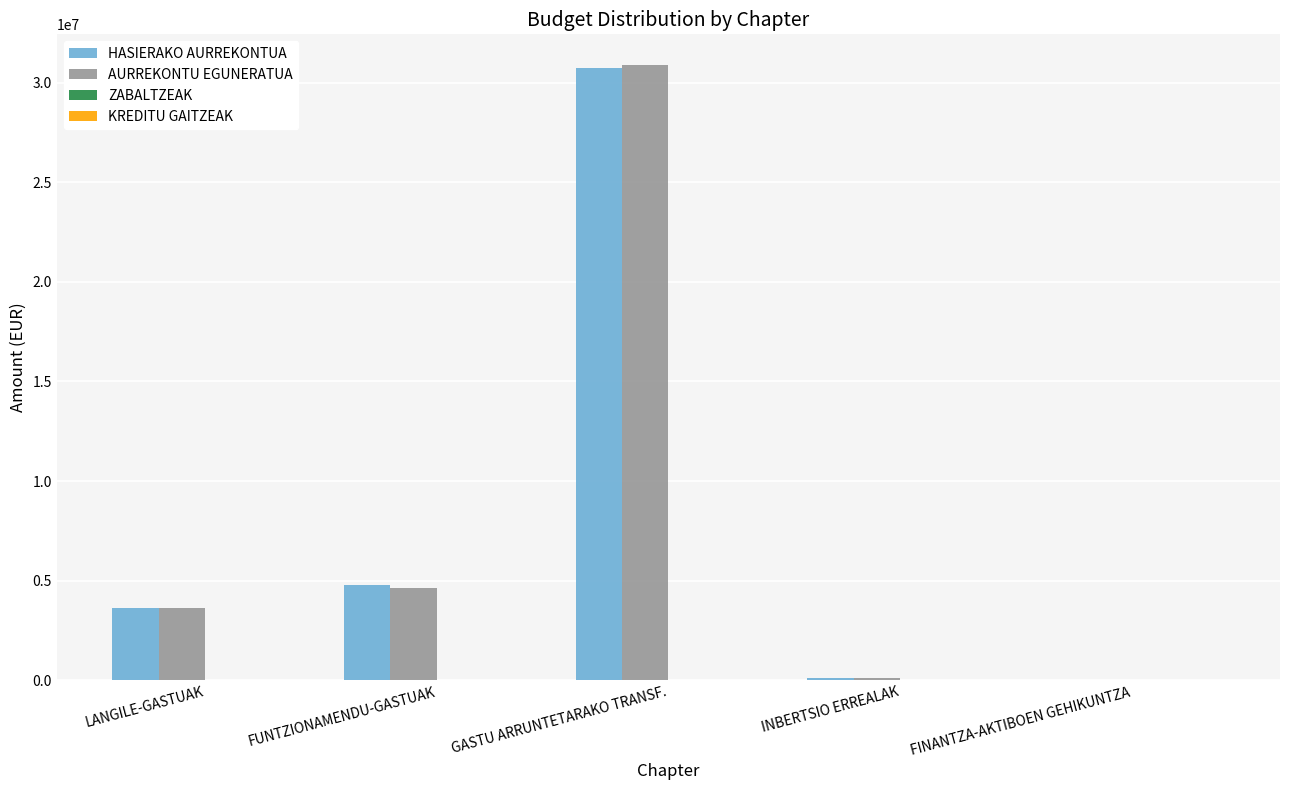

The value of HASIERAKO AURREKONTUA at FUNTZIONAMENDU-GASTUAK is 3081734. True or false?

False